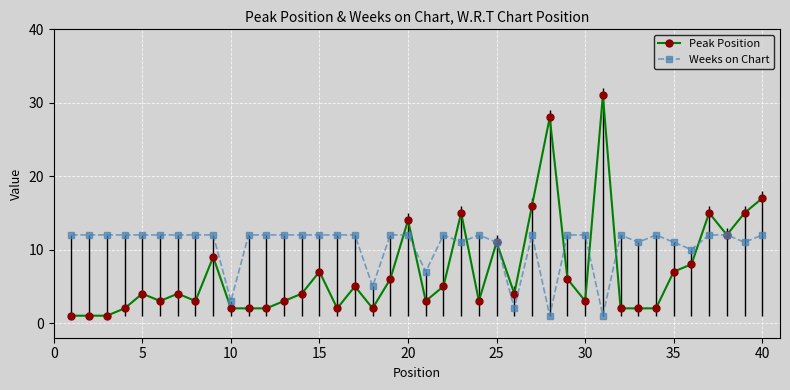

Reading left to right, what are all the values shown in this chart?

Peak Position: 1	1	1	2	4	3	4	3	9	2	2	2	3	4	7	2	5	2	6	14	3	5	15	3	11	4	16	28	6	3	31	2	2	2	7	8	15	12	15	17
Weeks on Chart: 12	12	12	12	12	12	12	12	12	3	12	12	12	12	12	12	12	5	12	12	7	12	11	12	11	2	12	1	12	12	1	12	11	12	11	10	12	12	11	12